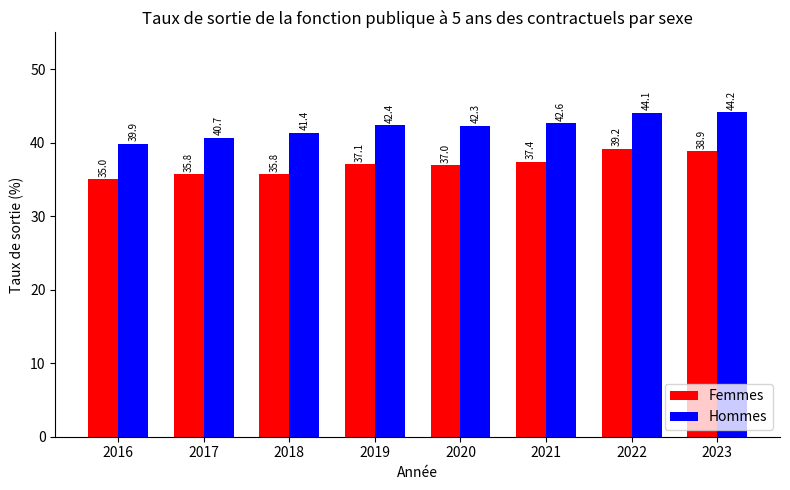

Does the chart contain any negative values?

No